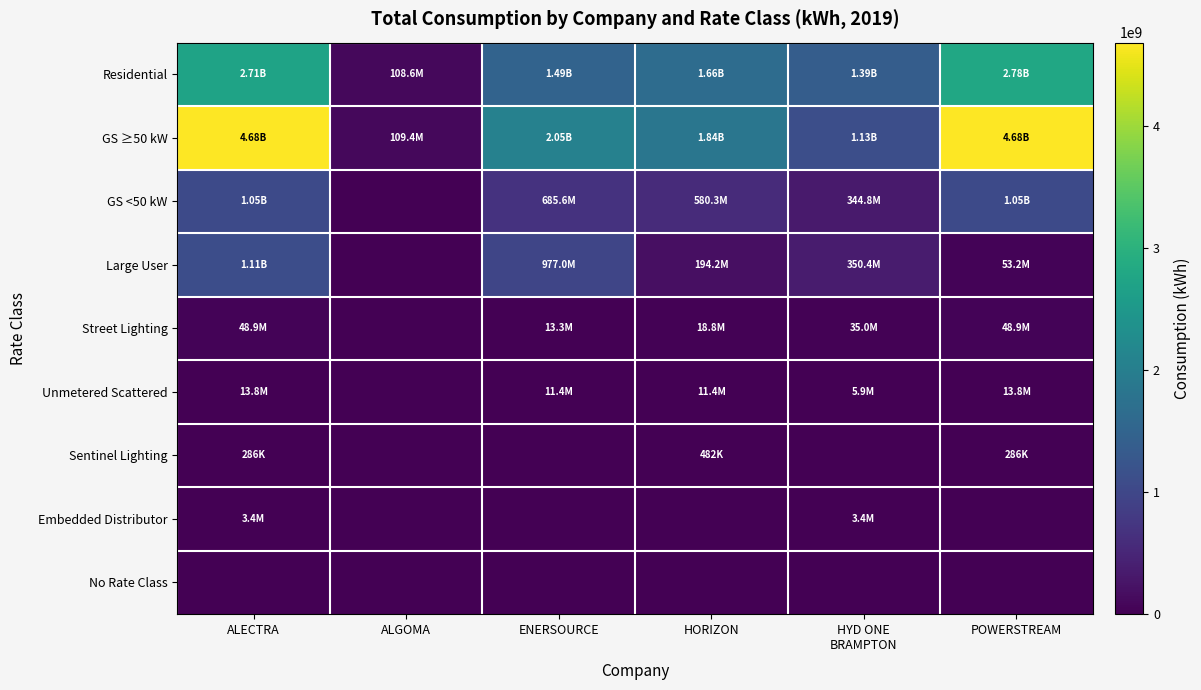

Reading left to right, transcribe all the data shown in this chart.

Residential: ALECTRA=2712707803	ALGOMA=108556834	ENERSOURCE=1490532668	HORIZON=1659016812	HYD ONE
BRAMPTON=1385125813	POWERSTREAM=2783708695
GS ≥50 kW: ALECTRA=4679965944	ALGOMA=109385574	ENERSOURCE=2051428808	HORIZON=1836354553	HYD ONE
BRAMPTON=1131688196	POWERSTREAM=4679965944
GS <50 kW: ALECTRA=1049615664	ALGOMA=0	ENERSOURCE=685616684	HORIZON=580343049	HYD ONE
BRAMPTON=344785907	POWERSTREAM=1049615664
Large User: ALECTRA=1110706646	ALGOMA=0	ENERSOURCE=977049362	HORIZON=194222636	HYD ONE
BRAMPTON=350379705	POWERSTREAM=53218181
Street Lighting: ALECTRA=48883953	ALGOMA=0	ENERSOURCE=13289944	HORIZON=18806001	HYD ONE
BRAMPTON=34968321	POWERSTREAM=48883953
Unmetered Scattered: ALECTRA=13830788	ALGOMA=0	ENERSOURCE=11437642	HORIZON=11372501	HYD ONE
BRAMPTON=5914655	POWERSTREAM=13830788
Sentinel Lighting: ALECTRA=286384	ALGOMA=0	ENERSOURCE=0	HORIZON=482317	HYD ONE
BRAMPTON=0	POWERSTREAM=286384
Embedded Distributor: ALECTRA=3402773	ALGOMA=0	ENERSOURCE=0	HORIZON=0	HYD ONE
BRAMPTON=3402773	POWERSTREAM=0
No Rate Class: ALECTRA=0	ALGOMA=0	ENERSOURCE=0	HORIZON=0	HYD ONE
BRAMPTON=0	POWERSTREAM=0